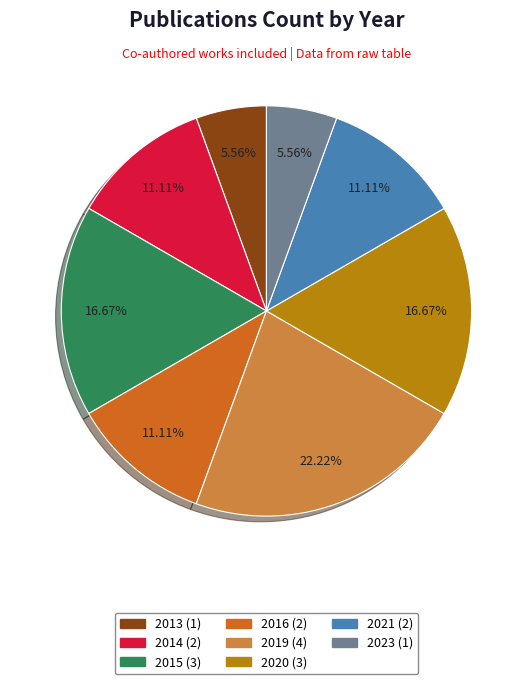

Which category has the biggest portion of the pie?

2019